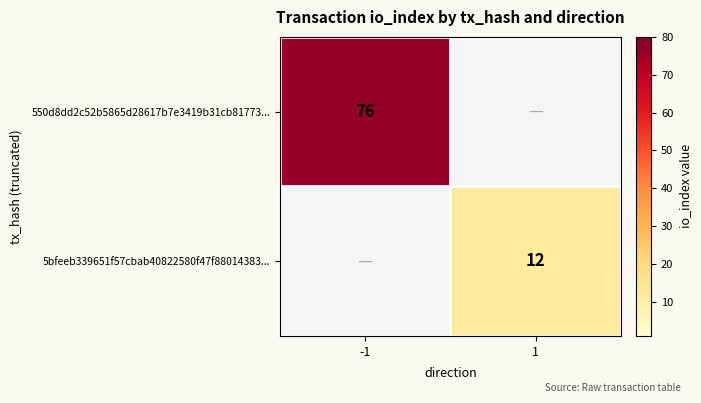

True or false: 5bfeeb339651f57cbab40822580f47f88014383... has a value of 6 at 1.

False